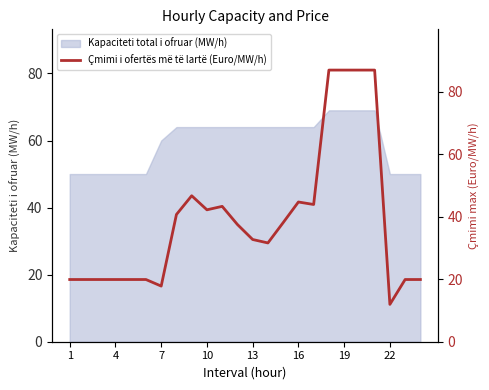

The value of Kapaciteti total i ofruar (MW/h) at 22 is 50. True or false?

True